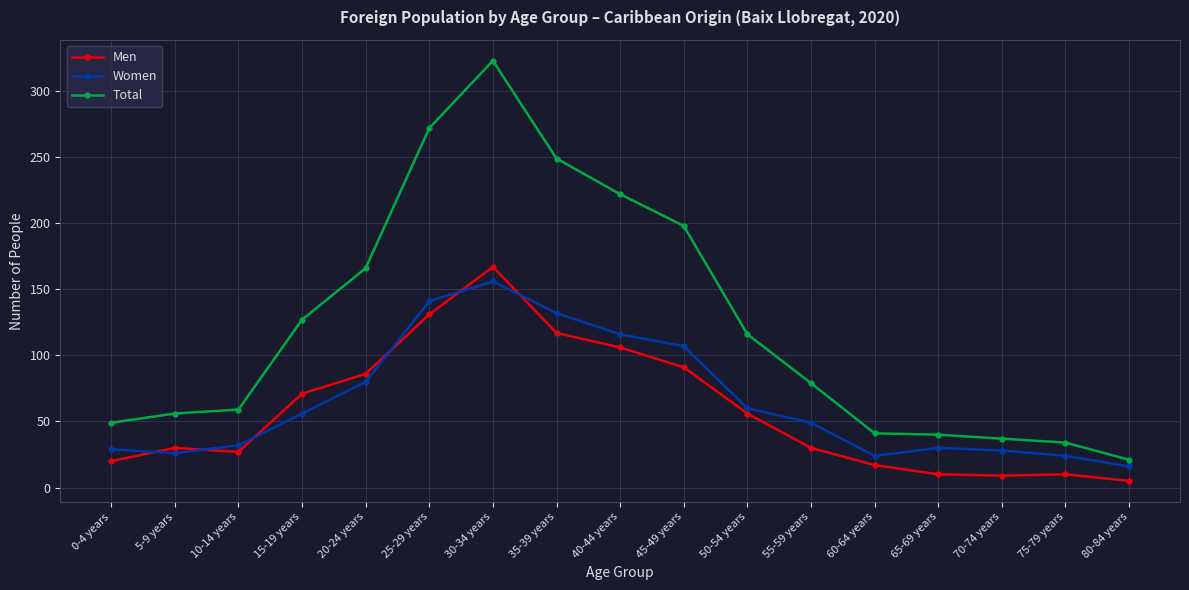

True or false: Total has a value of 58 at 20-24 years.

False